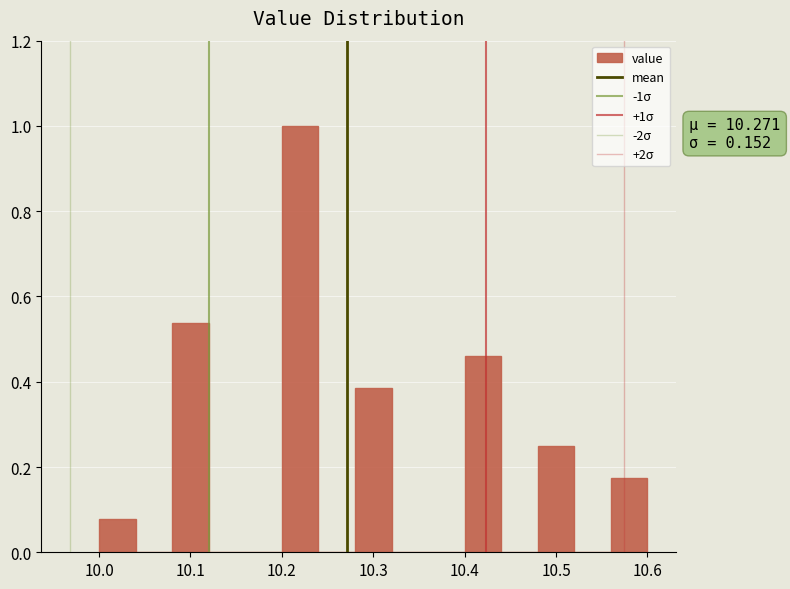

Which range on the x-axis has the tallest bar?

10.20 to 10.24